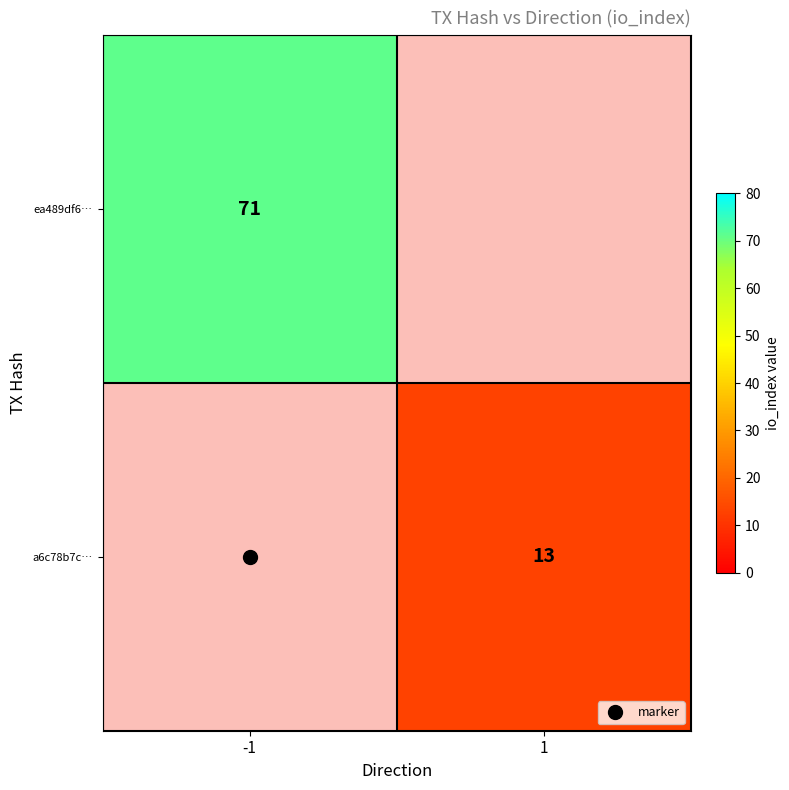

Is the value of a6c78b7c… at -1 greater than the value of ea489df6… at 1?

No